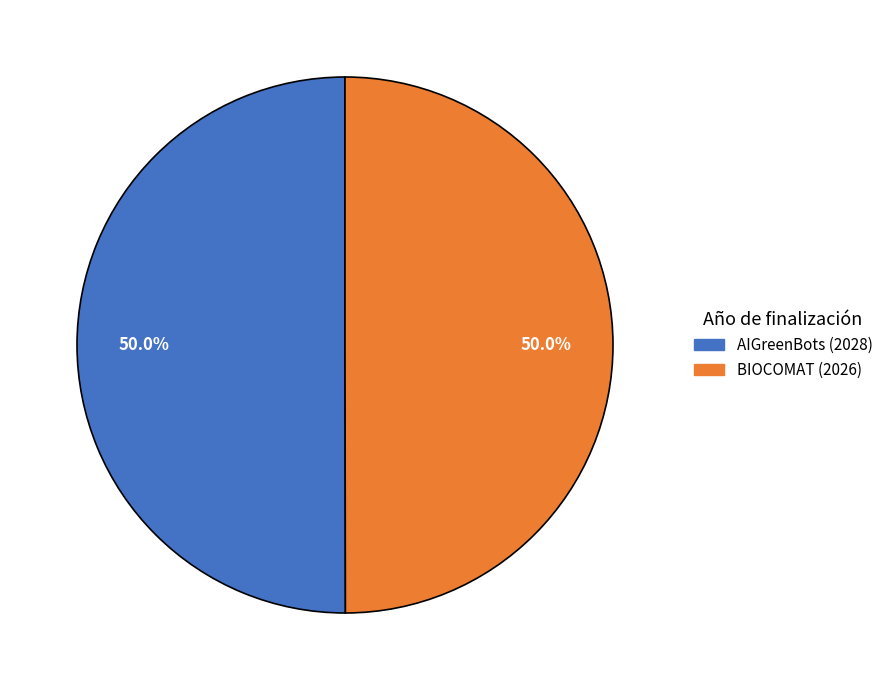

To the nearest percent, what is the average slice percentage?

50%